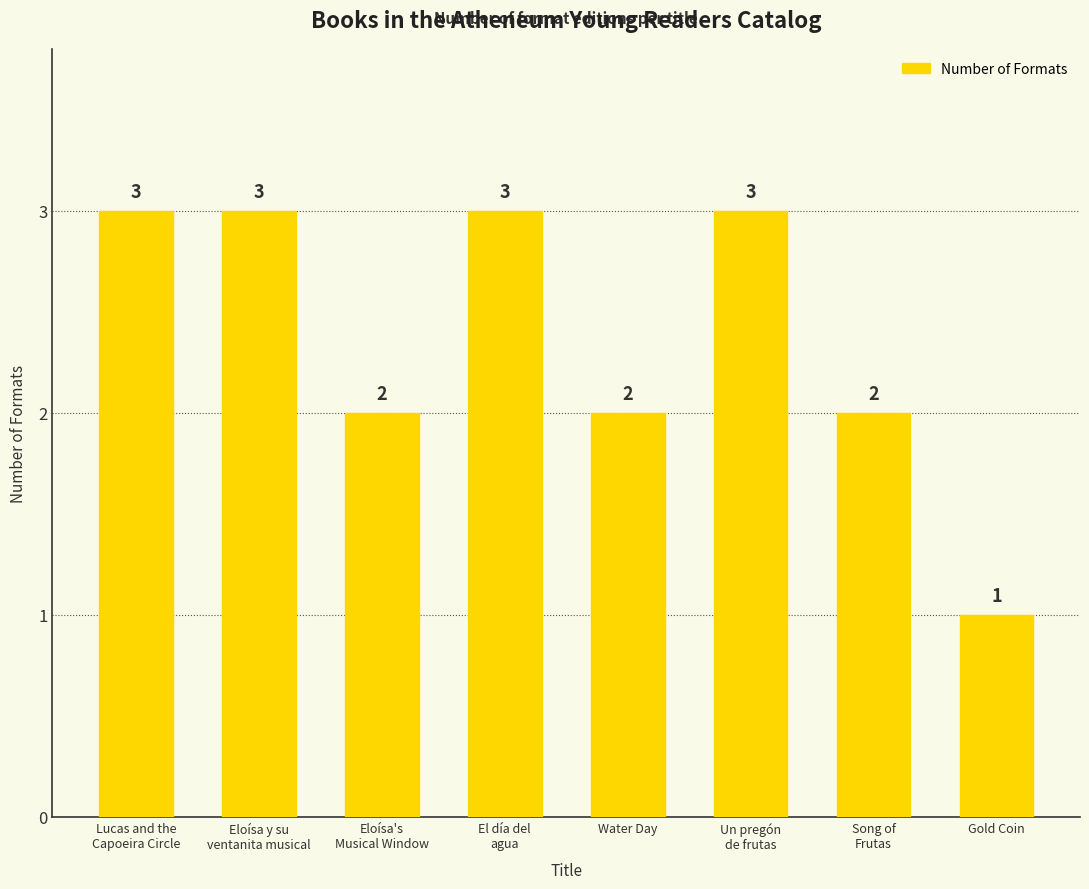

Read the value at Water Day.

2